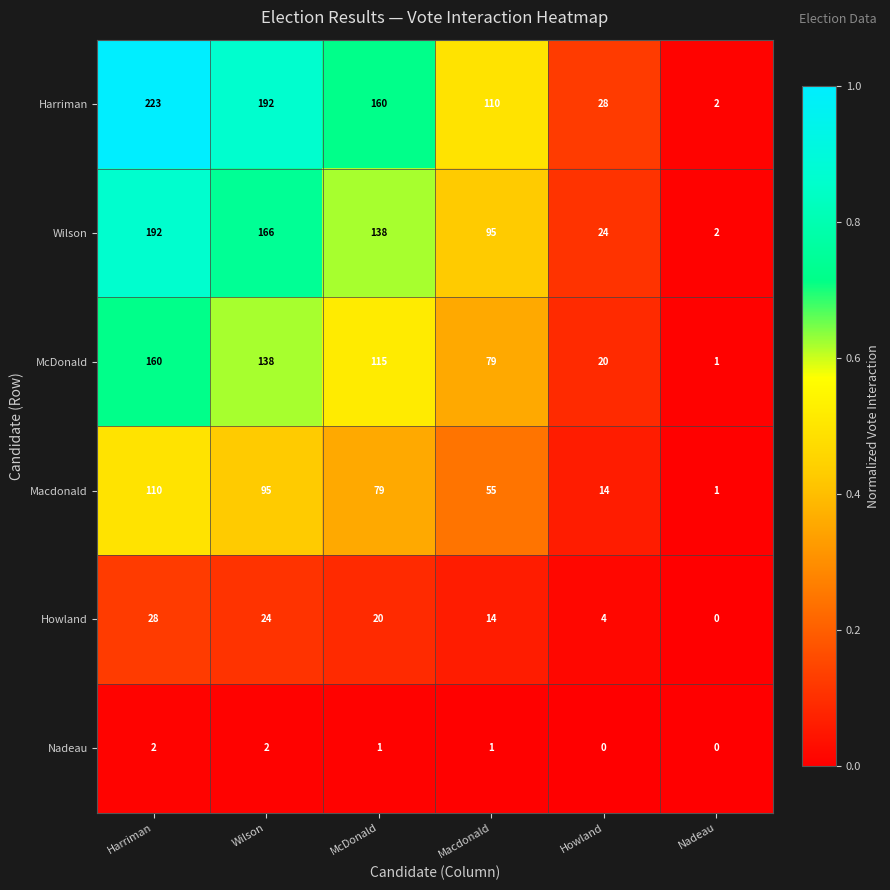

Rank the categories by Harriman value from highest to lowest.

Harriman, Wilson, McDonald, Macdonald, Howland, Nadeau